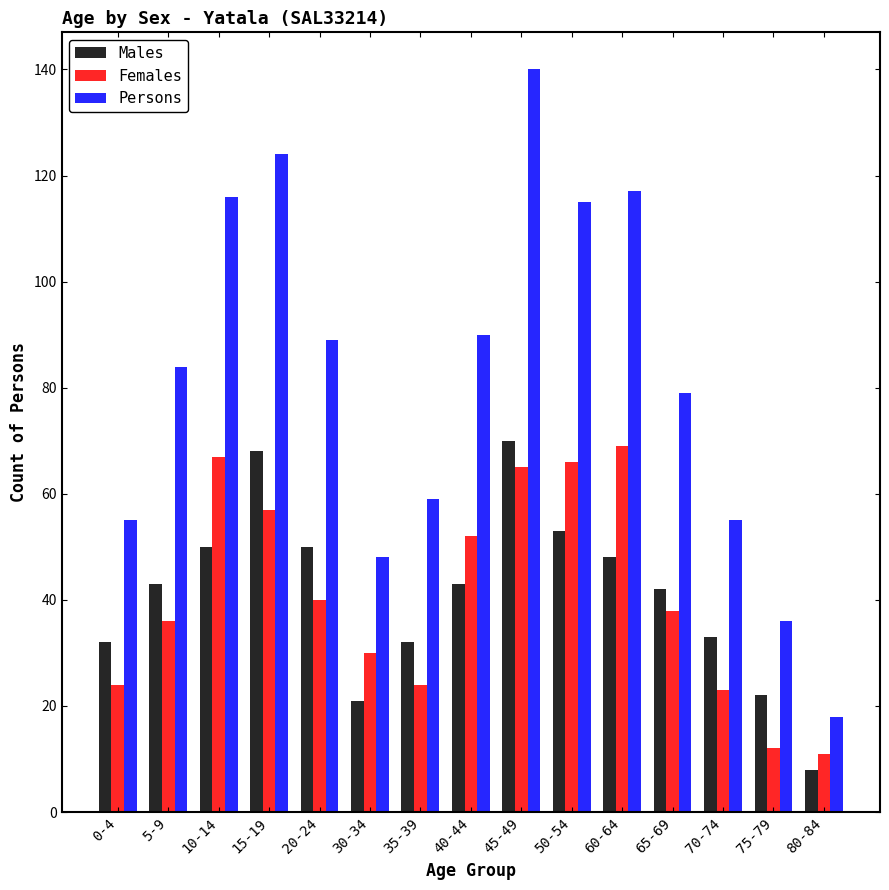

What position from the right is 0-4?

15